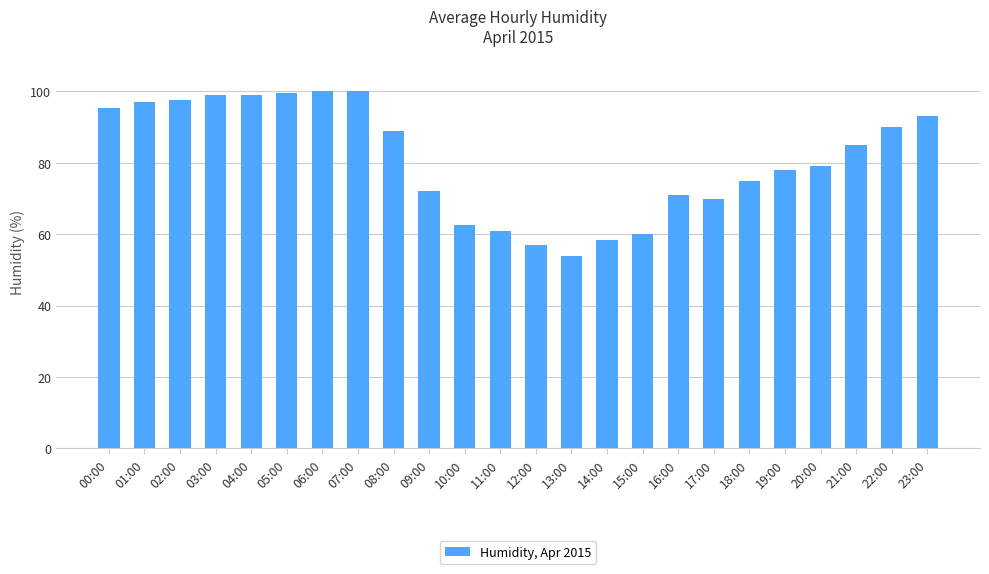

How many data points does each series have?

24